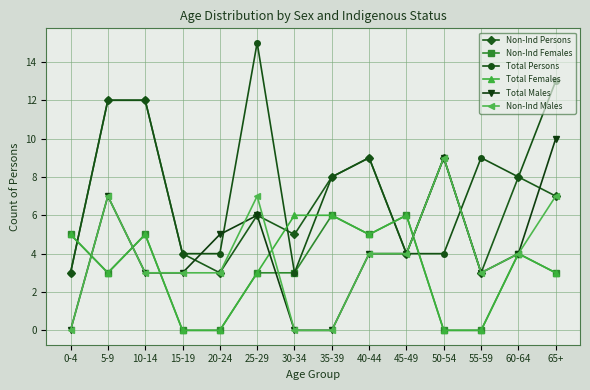

What is the average value of the Total Females series?

3